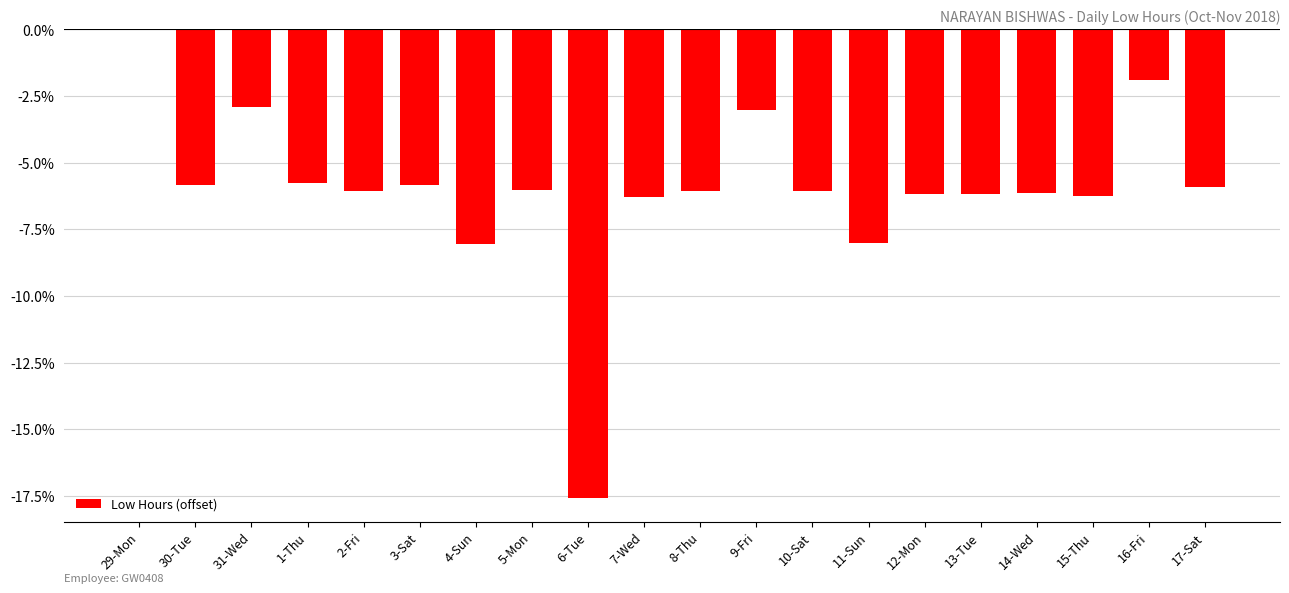

What is the change in value from 11-Sun to 13-Tue?

+1.8